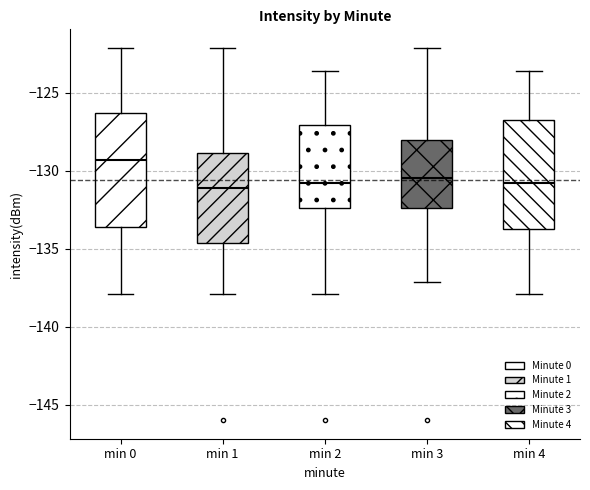

Where does the lower whisker of the box for min 3 end on the y-axis? The values are not printed on the chart, so give them approximately, as read against the axis.

-137.0